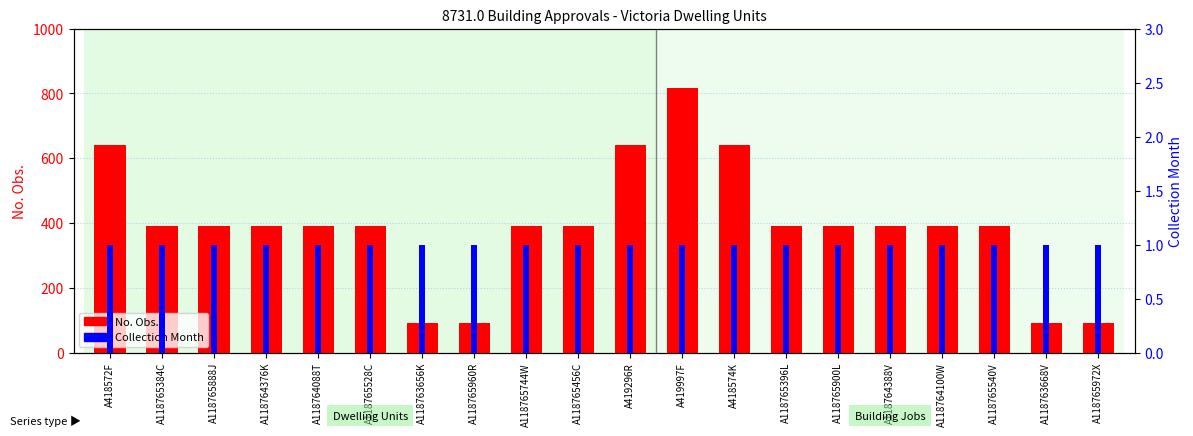

Reading left to right, transcribe all the data shown in this chart.

No. Obs.: A418572F=642	A118765384C=390	A118765888J=390	A118764376K=390	A118764088T=390	A118765528C=390	A118763656K=90	A118765960R=90	A118765744W=390	A118765456C=390	A419296R=642	A419997F=816	A418574K=642	A118765396L=390	A118765900L=390	A118764388V=390	A118764100W=390	A118765540V=390	A118763668V=90	A118765972X=90
Collection Month: A418572F=1	A118765384C=1	A118765888J=1	A118764376K=1	A118764088T=1	A118765528C=1	A118763656K=1	A118765960R=1	A118765744W=1	A118765456C=1	A419296R=1	A419997F=1	A418574K=1	A118765396L=1	A118765900L=1	A118764388V=1	A118764100W=1	A118765540V=1	A118763668V=1	A118765972X=1